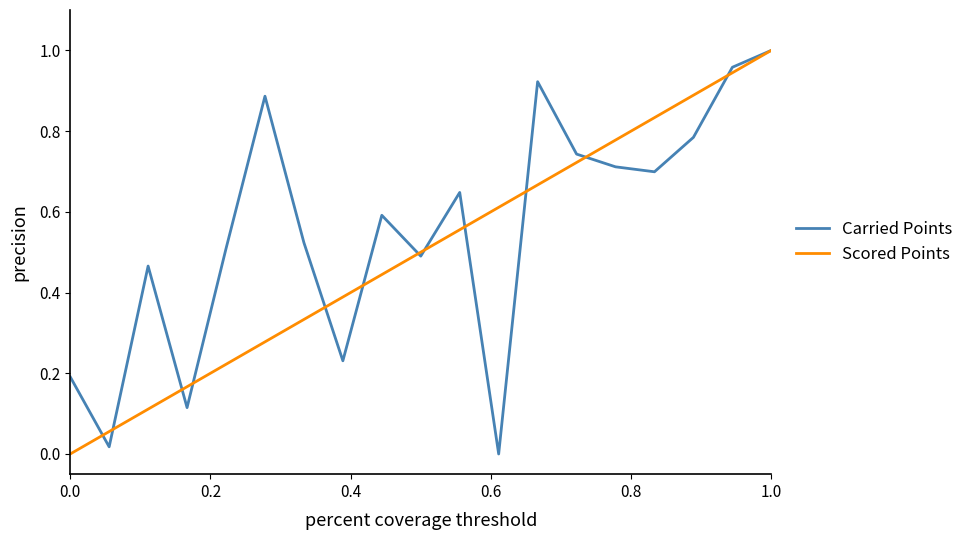

Rank the series by their average value, from lowest to highest.

Scored Points, Carried Points